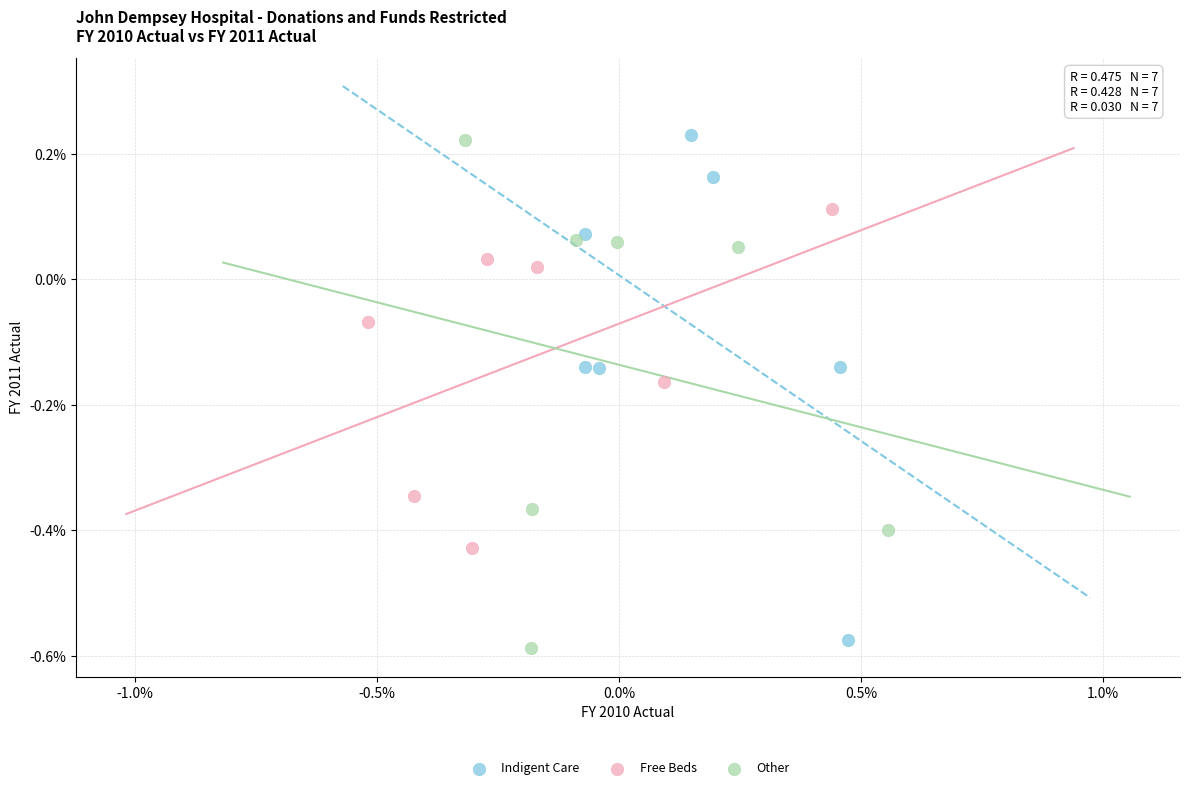

What are all the series names shown in the legend?

Indigent Care, Free Beds, Other